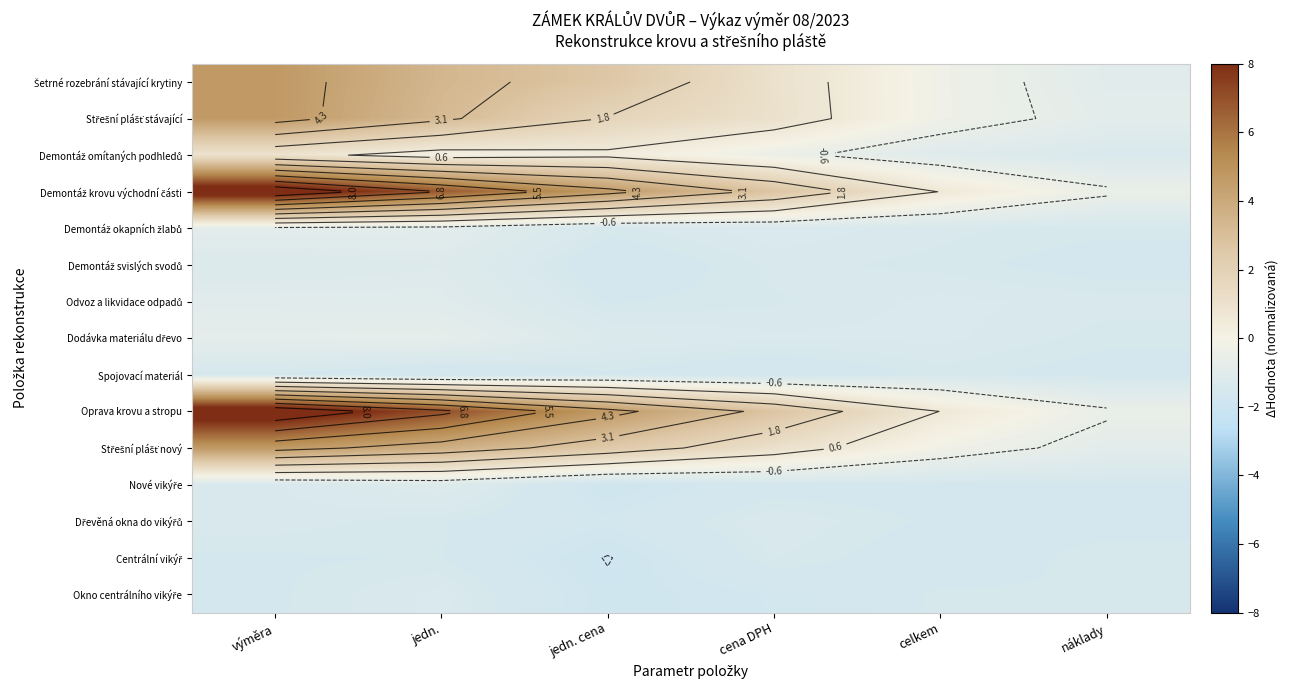

At how many categories does at least one series exceed 0?

5